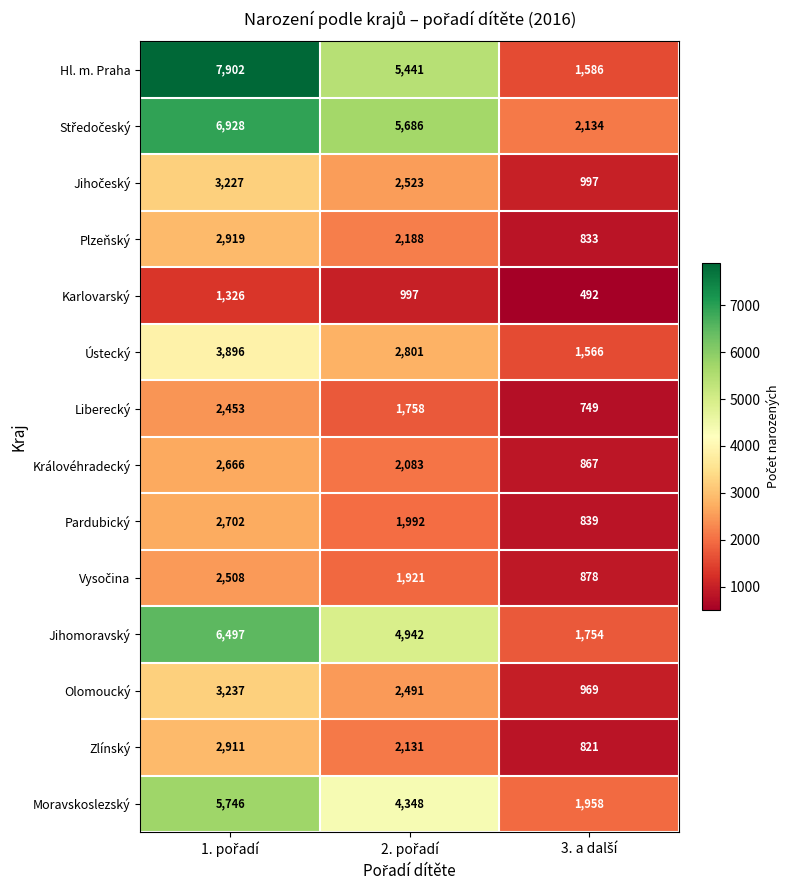

What is the average value of the Ústecký series?

2754